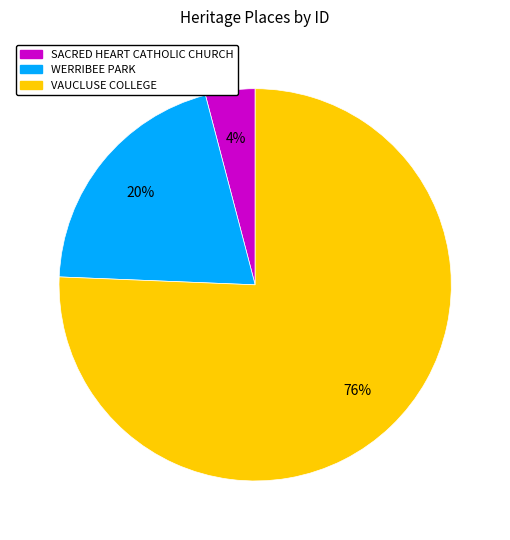

To the nearest percent, what portion does WERRIBEE PARK represent?

20%